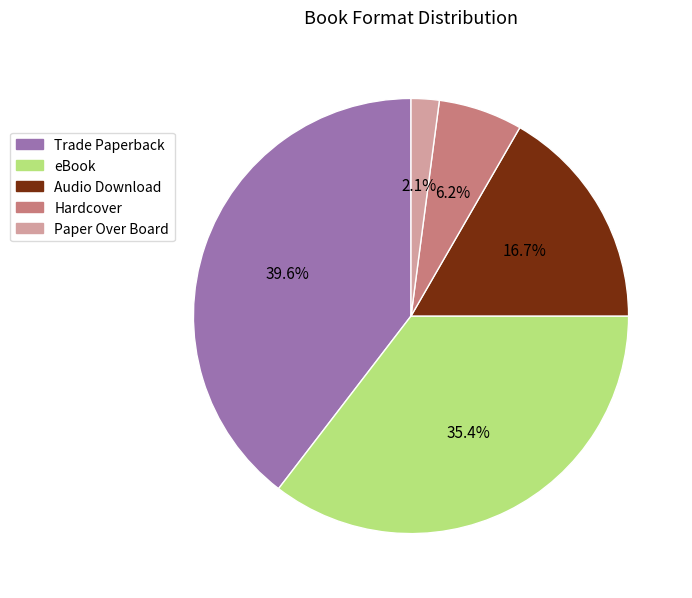

Is the sum of Audio Download and Paper Over Board greater than half?

No